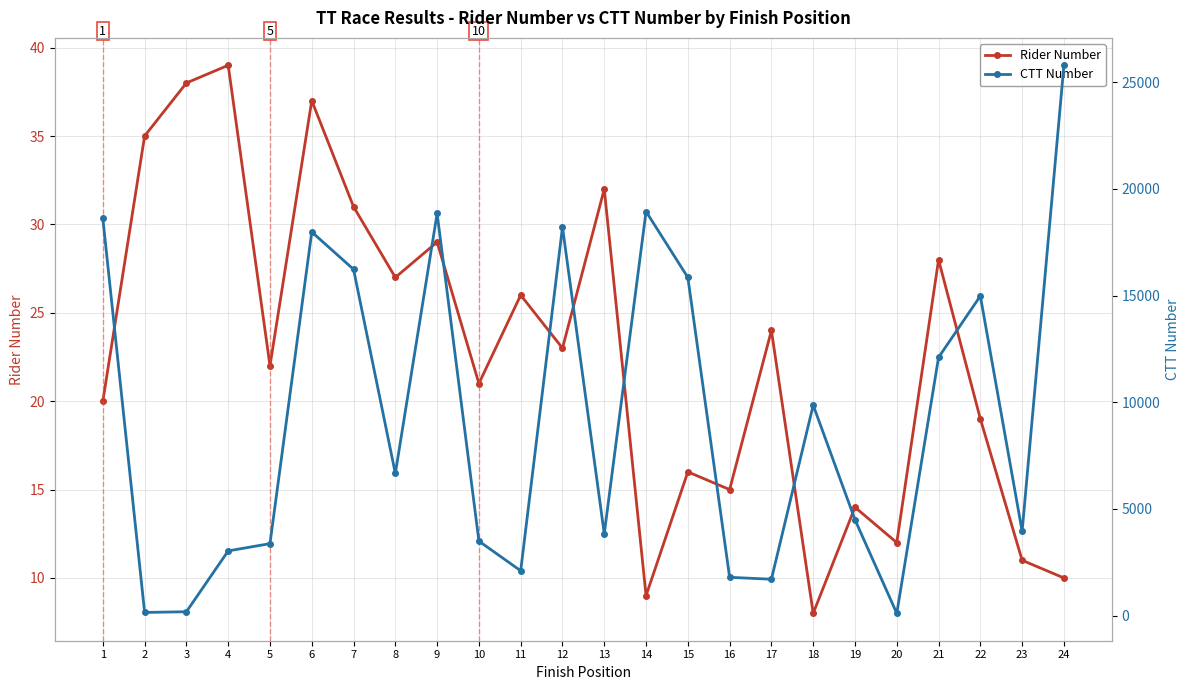

Rank the series by their average value, from lowest to highest.

Rider Number, CTT Number